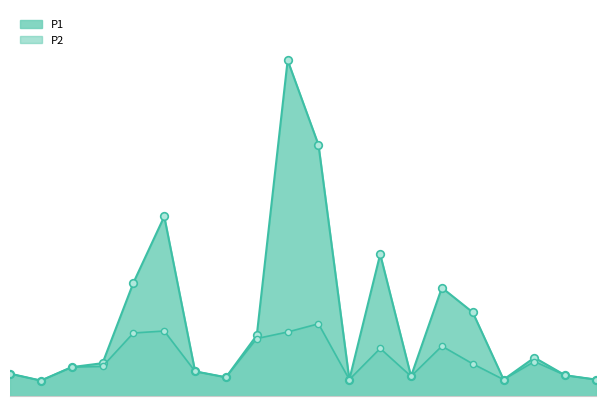

Which series has the widest spread of Y values?

P1